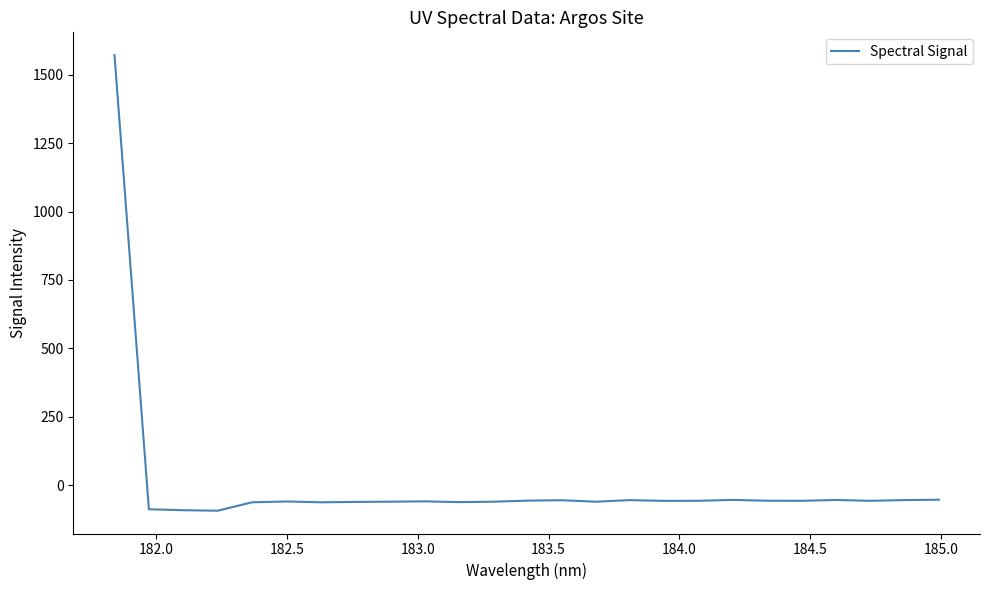

What is the smallest value displayed?

-93.1